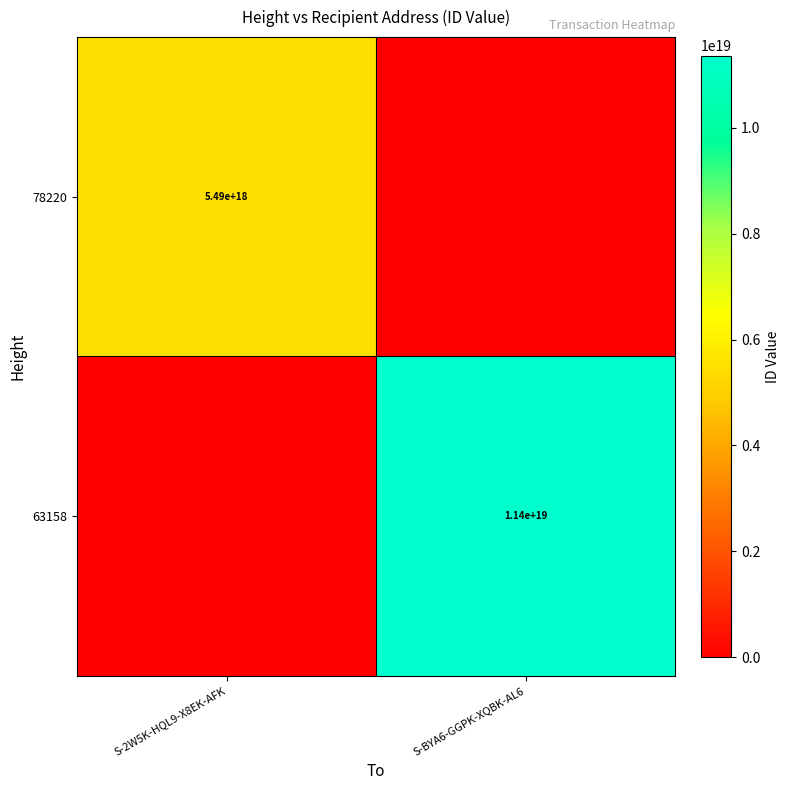

The 78220 series shows 5490000000000000000 at S-2W5K-HQL9-X8EK-AFK. True or false?

True